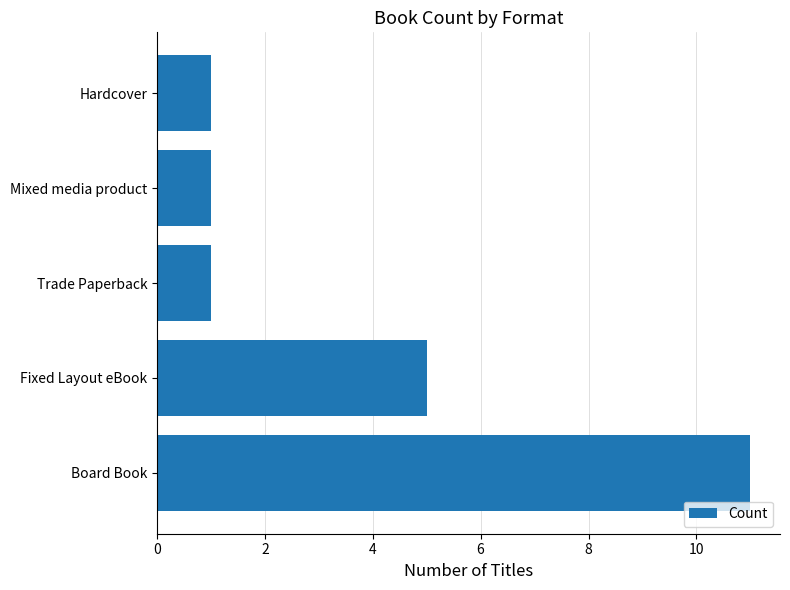

True or false: the data shows 1 at Hardcover.

True